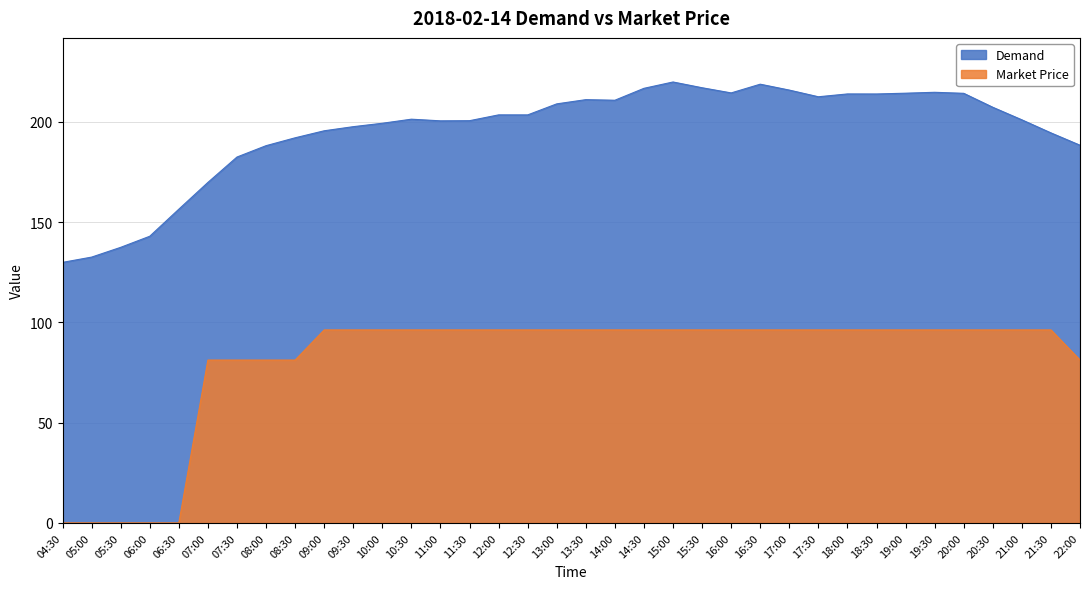

List the series in order of their overall mean, lowest first.

Market Price, Demand